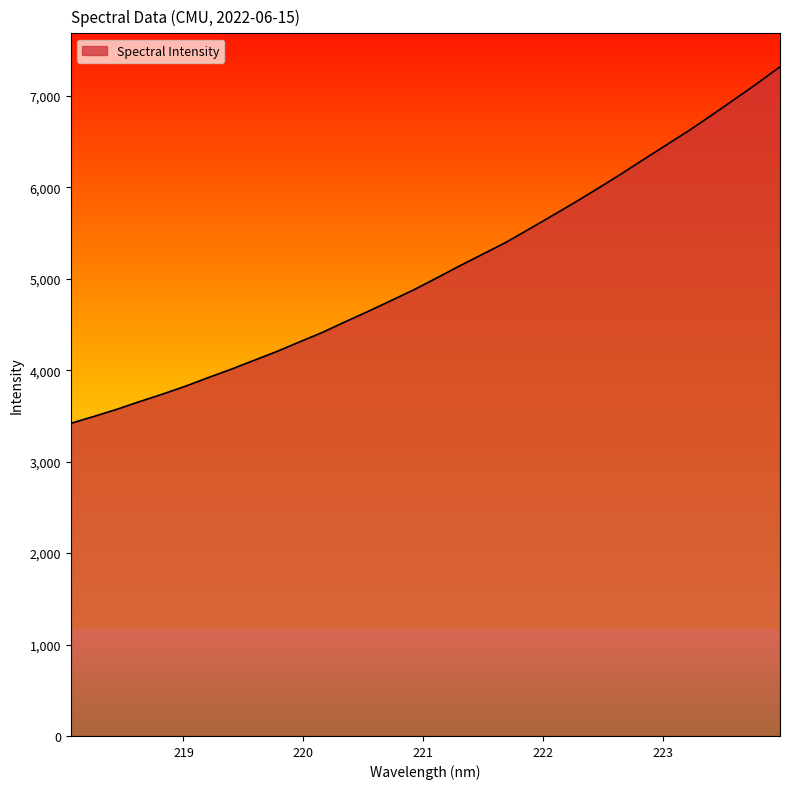

What is the sum of all values?

163046.9